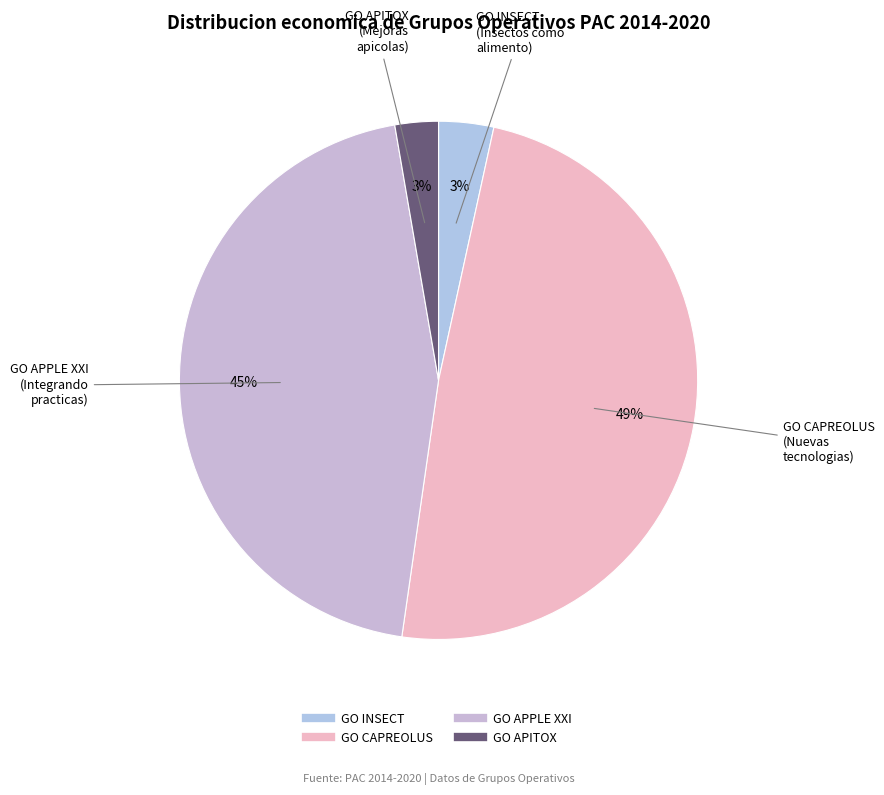

To the nearest percent, what portion does GO INSECT represent?

3%